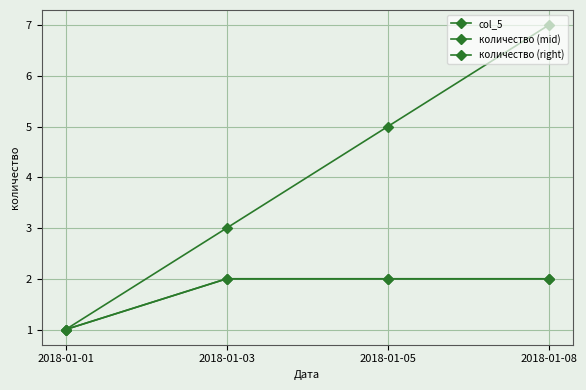

True or false: col_5 has more than 0 interior local peaks.

False